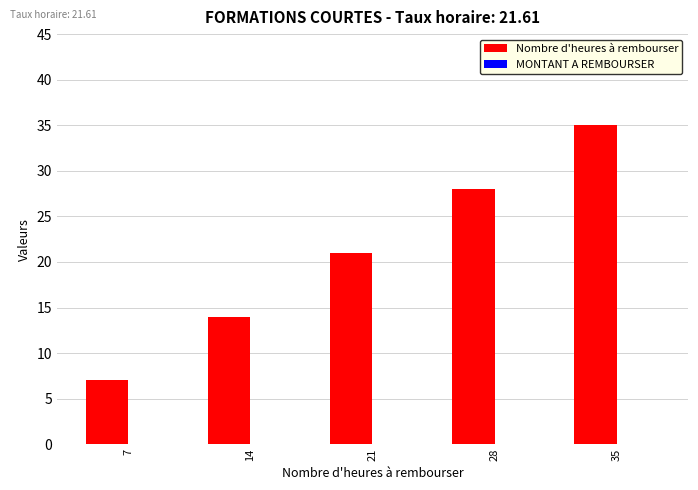

How many data points does each series have?

5